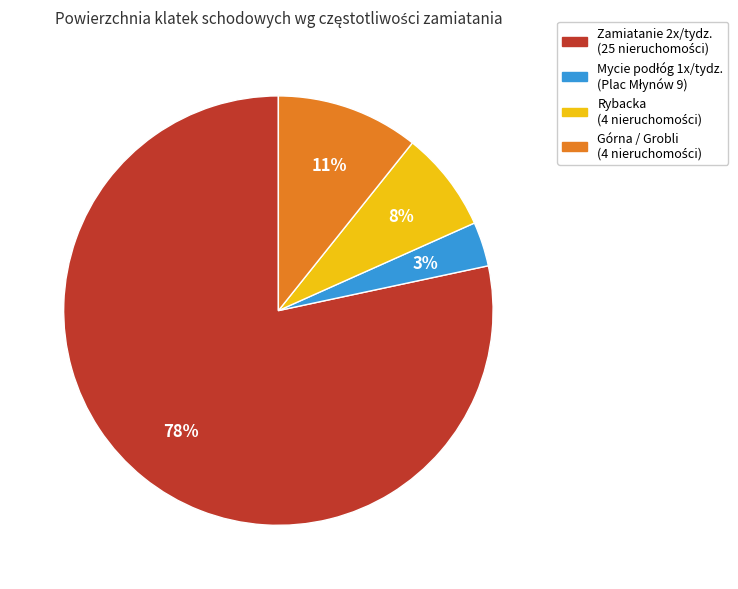

Is there a majority slice in this chart?

Yes